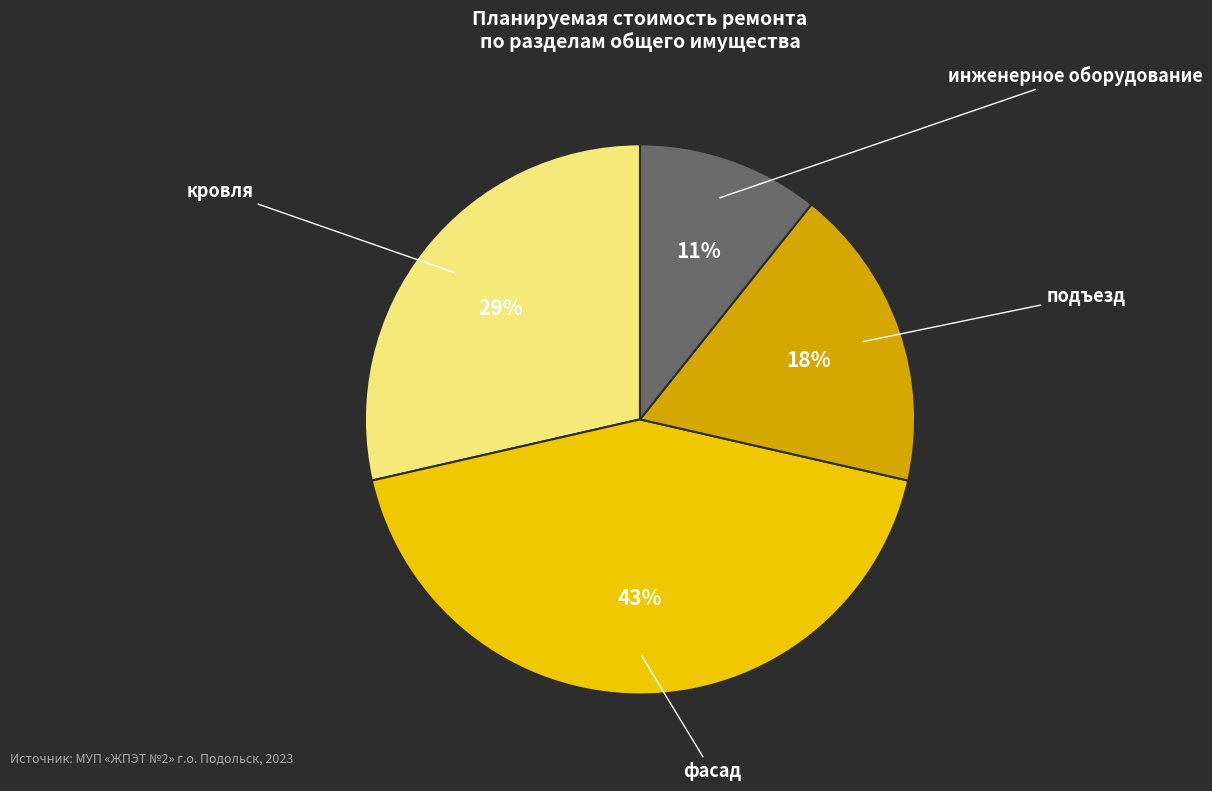

What is the largest slice in the pie chart?

фасад